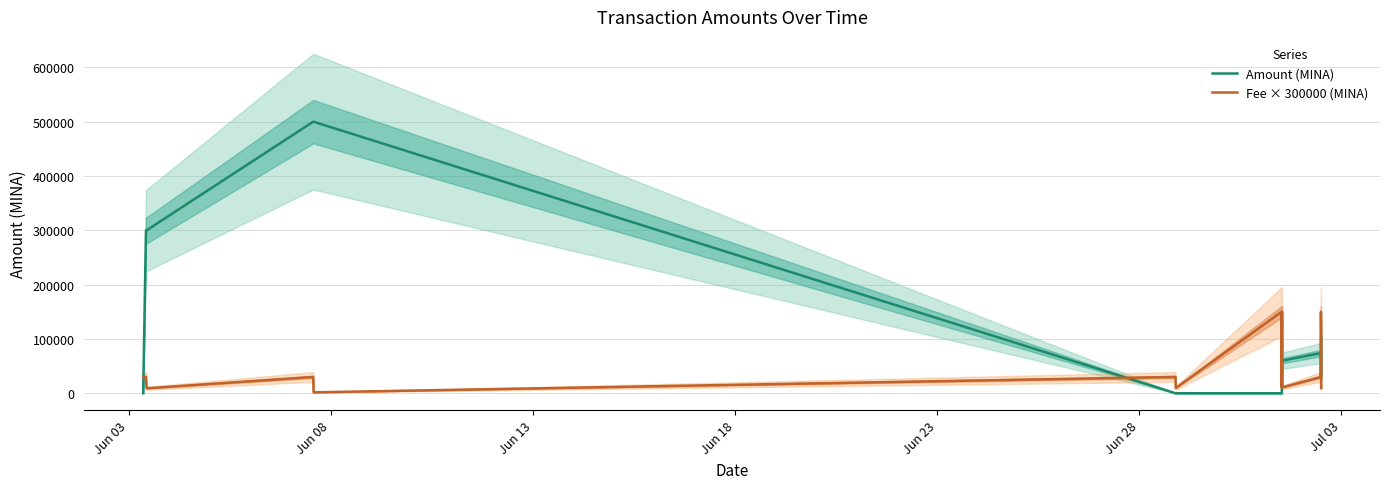

Is this an area chart (filled region under the line)?

No